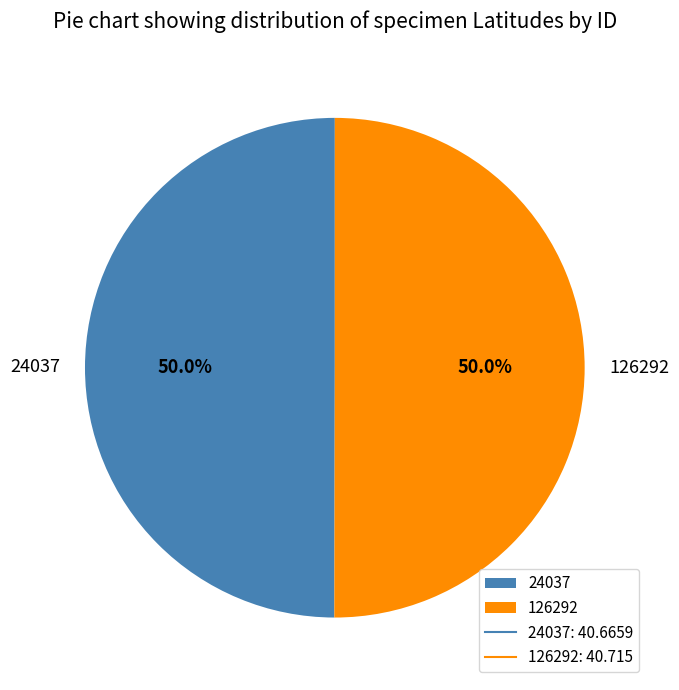

What percentage is NOT represented by 24037?

50.0%